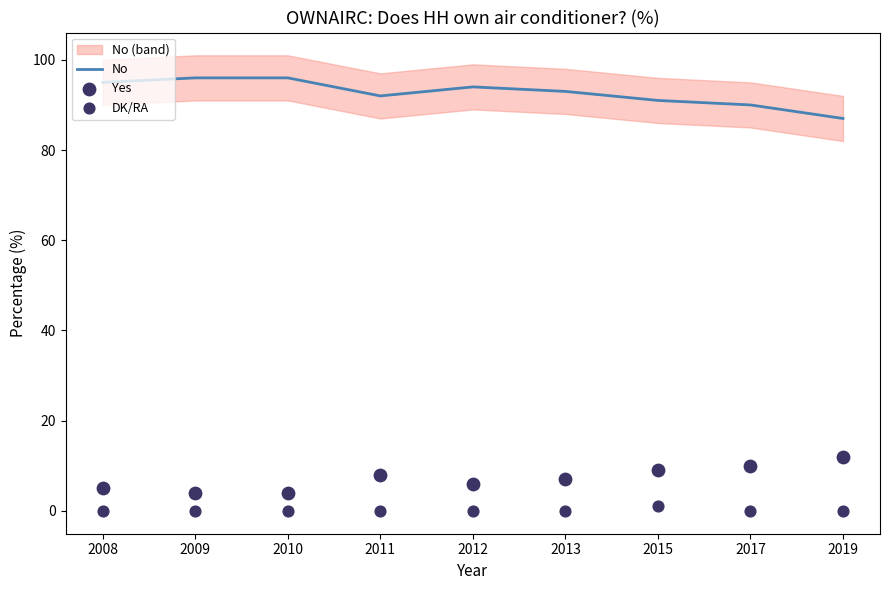

Is the value of DK/RA at 2010 greater than the value of Yes at 2010?

No